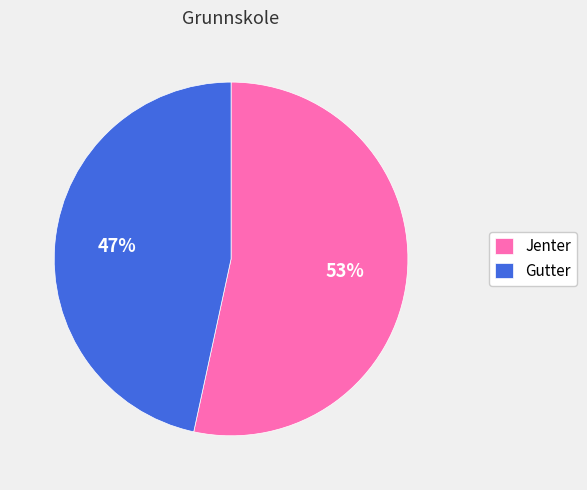

True or false: Jenter accounts for 53% of the total.

True